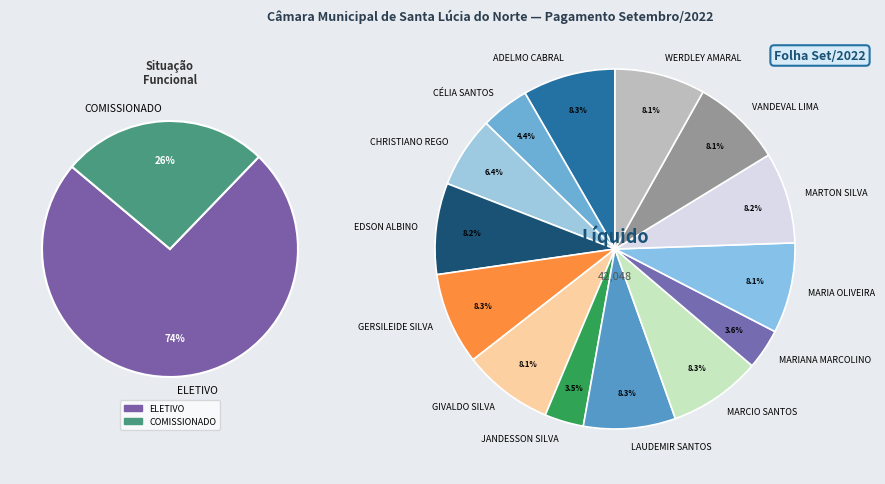

Which category has the biggest portion of the pie?

ADELMO CABRAL